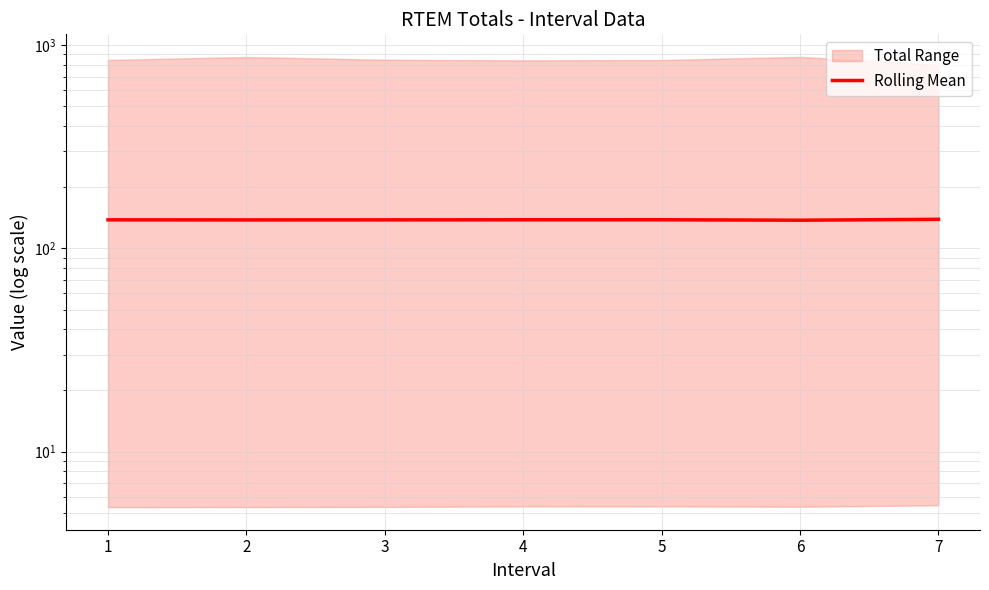

Rank the categories by value from lowest to highest.

6, 2, 3, 1, 4, 5, 7